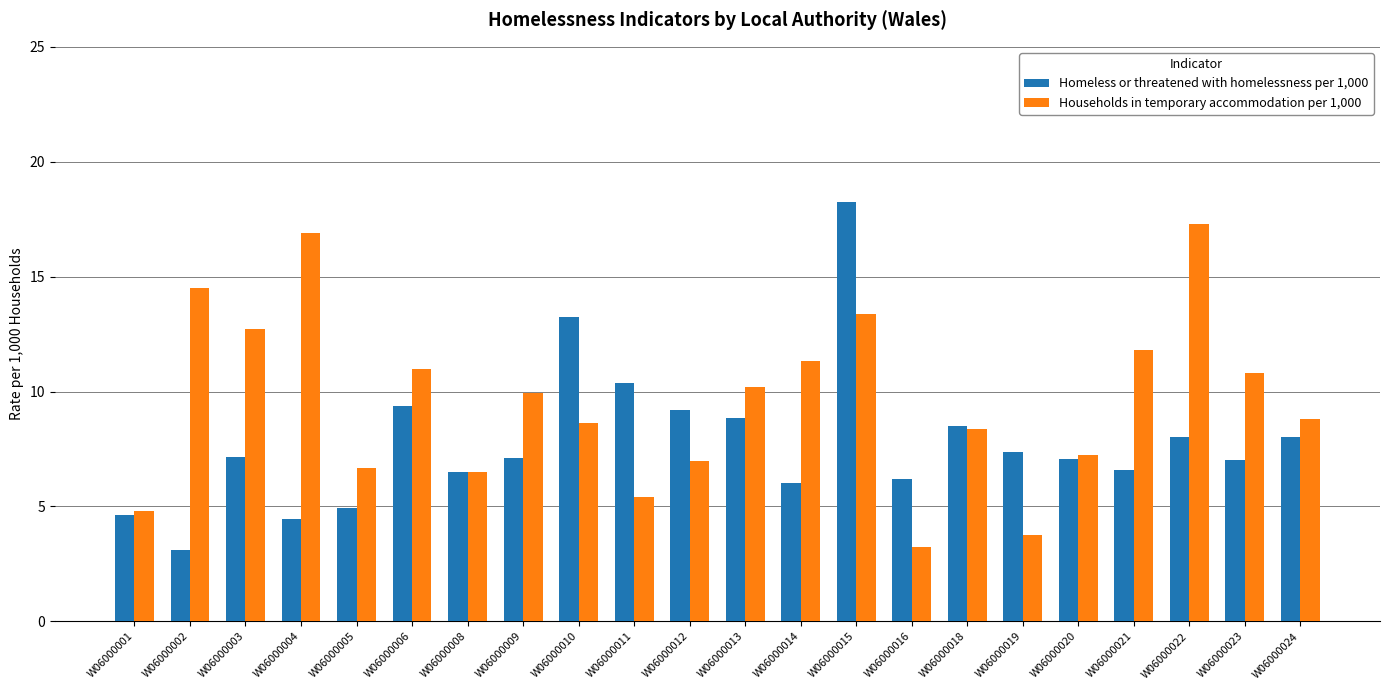

Between W06000013 and W06000024, which series saw the biggest shift?

Households in temporary accommodation per 1,000